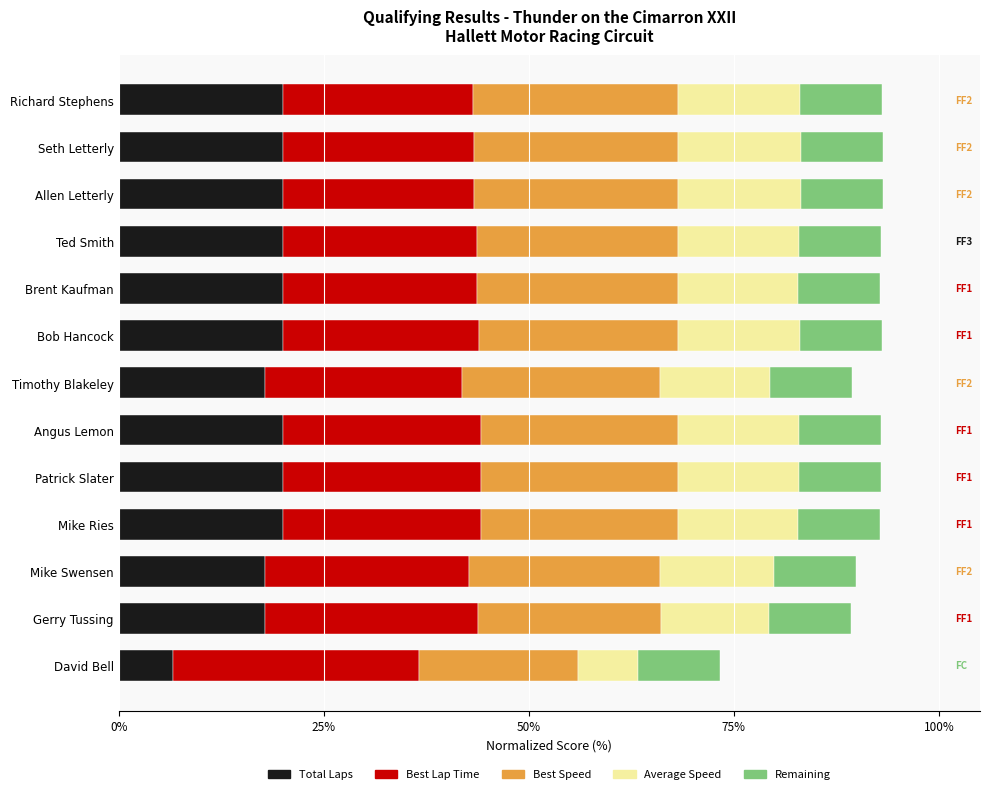

Is it true that Total Laps equals 20.0 at Mike Ries?

True